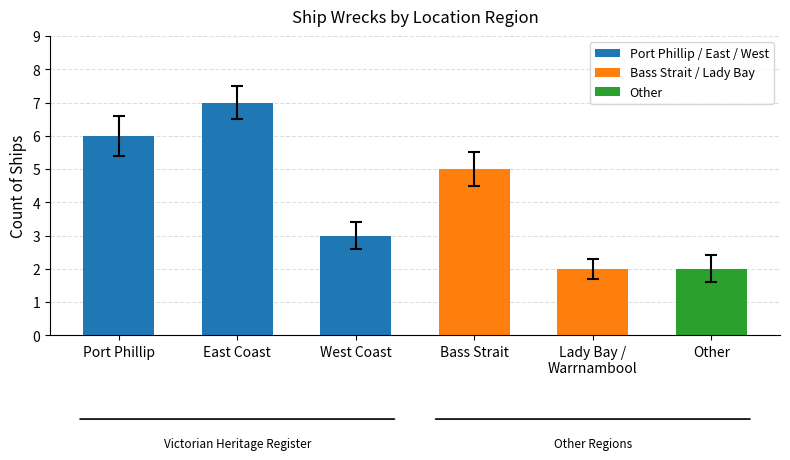

What is the value of the 2nd bar from the left?

7